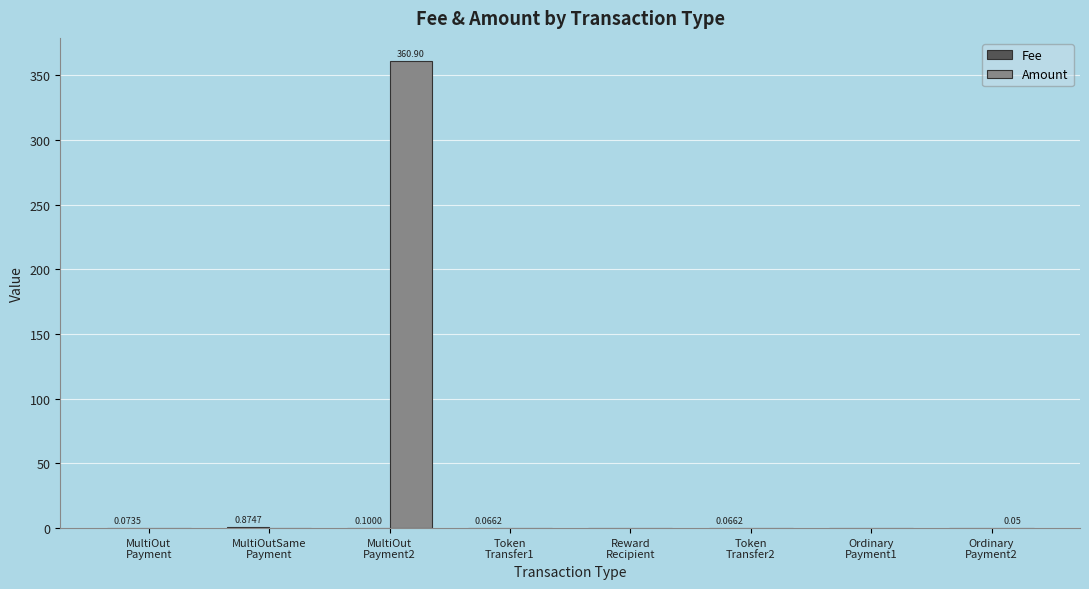

At which category is the sum across all series the highest?

MultiOut
Payment2